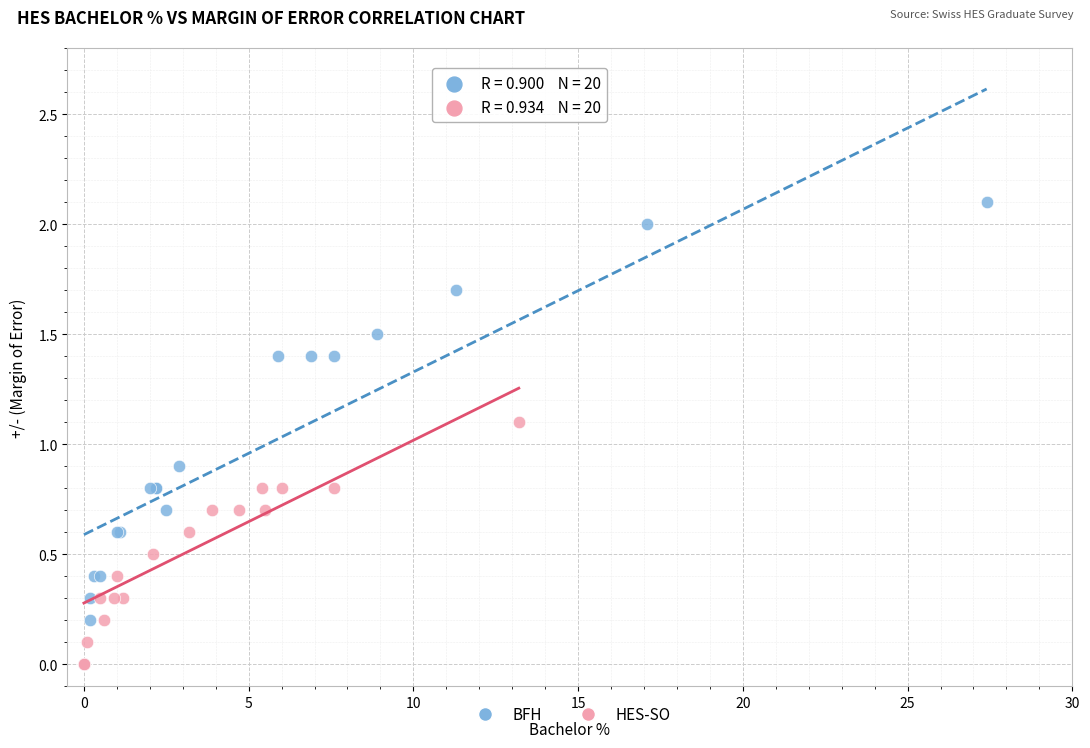

Which series has the widest spread of Y values?

BFH